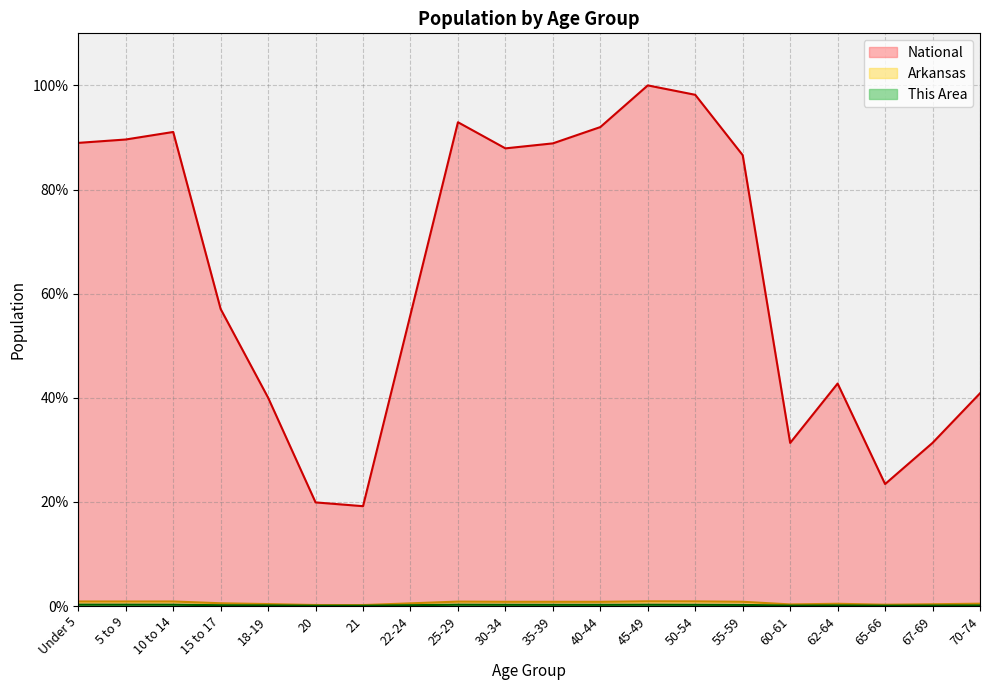

Reading left to right, extract all data points from this chart.

This Area: 0.3	0.3	0.3	0.1	0.1	0.1	0.1	0.2	0.3	0.2	0.2	0.2	0.2	0.2	0.2	0.1	0.1	0.1	0.1	0.1
Arkansas: 0.9	0.9	0.9	0.5	0.4	0.2	0.2	0.5	0.8	0.8	0.8	0.8	0.9	0.9	0.8	0.3	0.4	0.2	0.3	0.4
National: 89.0	89.6	91.1	57.0	40.0	19.9	19.2	56.0	92.9	87.9	88.9	92.0	100.0	98.2	86.6	31.3	42.7	23.4	31.3	40.9